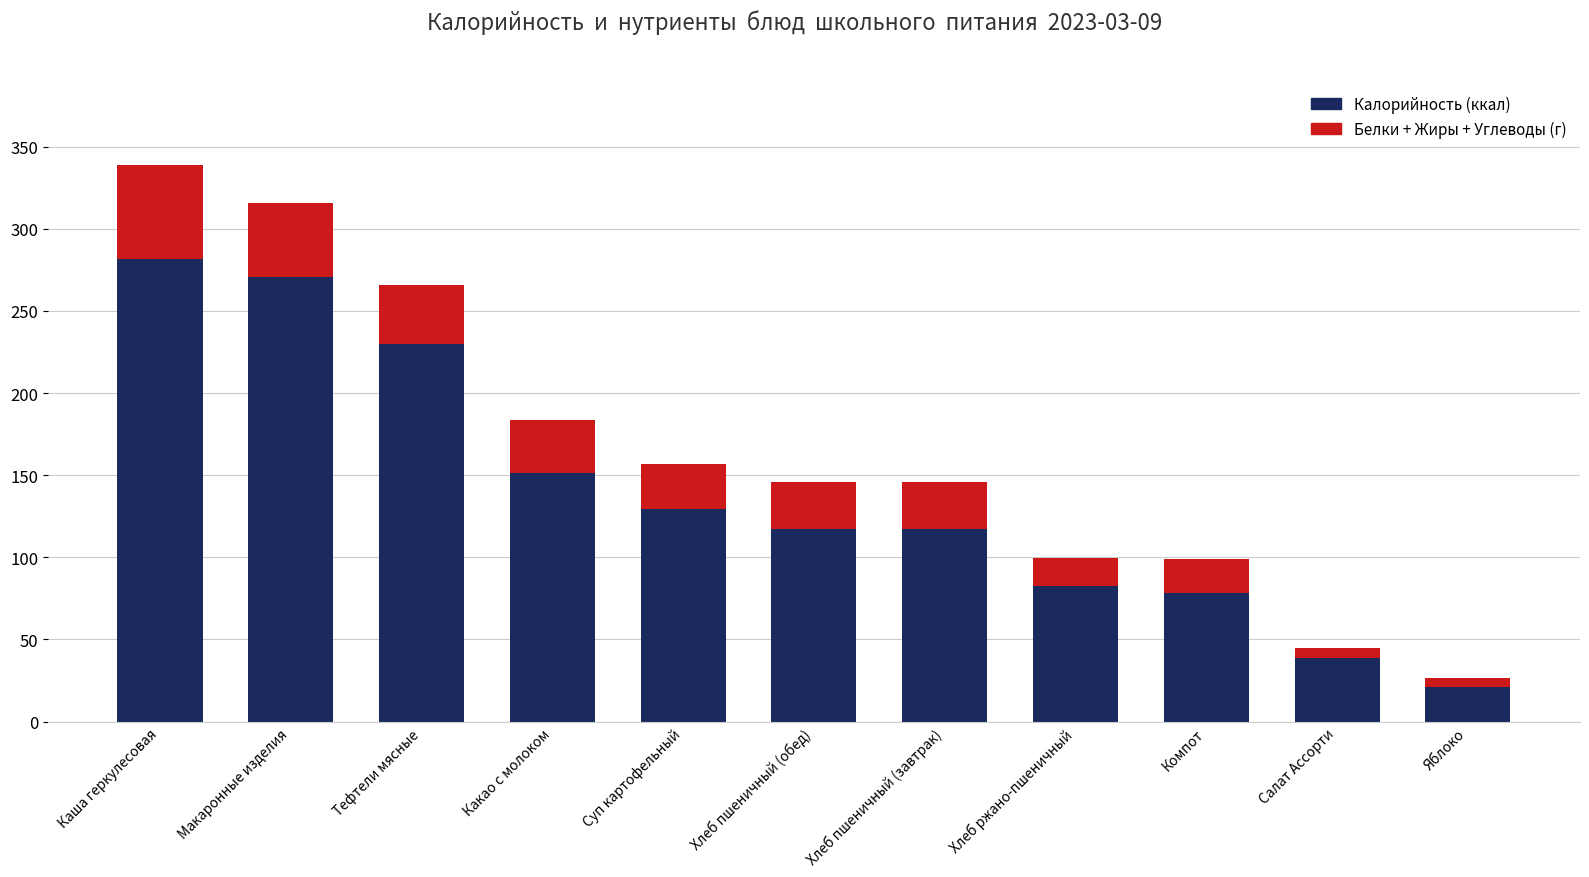

What is the highest value of the Калорийность (ккал) series?

281.3